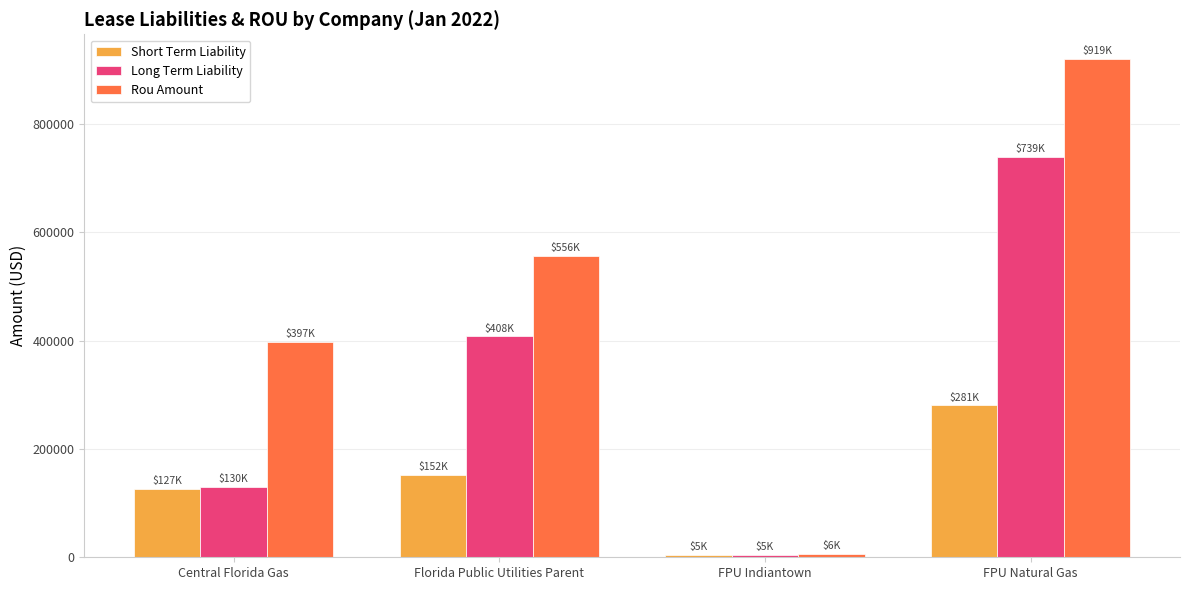

Rank the series by their maximum value, from highest to lowest.

Rou Amount, Long Term Liability, Short Term Liability